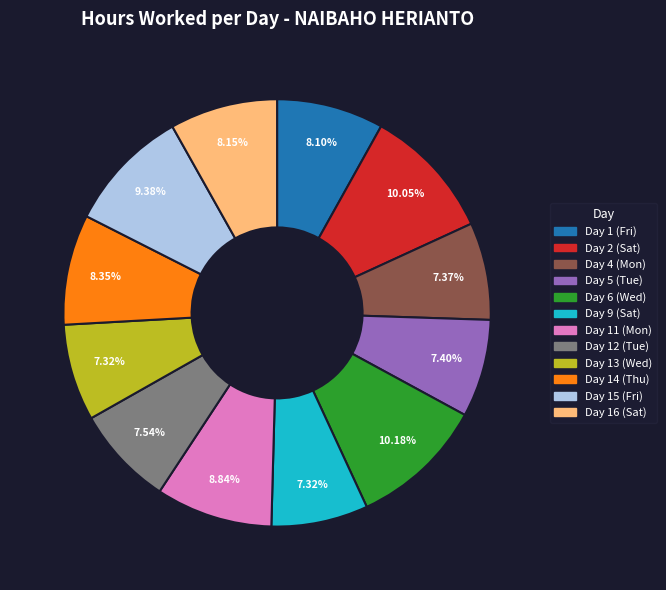

Combined, what portion of the pie is Day 4 (Mon) and Day 12 (Tue)?

14.9%